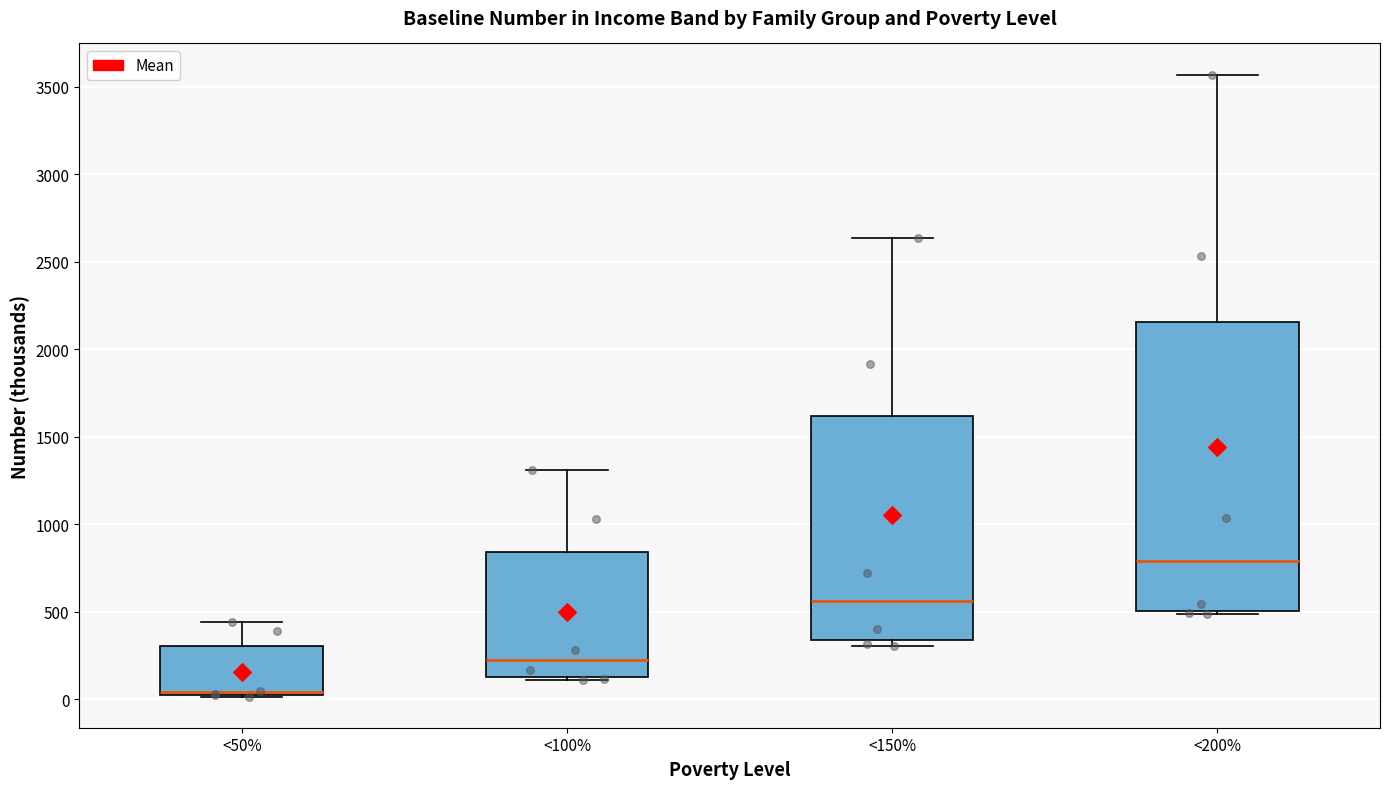

Reading left to right, read every box against the y-axis: the position of its median line, the range the box covers, and the ends of its whiskers. The values are not printed on the chart, so give them approximately, as read against the axis.

<50%: median 50 (drawn on the box's lower edge), box 50 to 300, whiskers 0 to 450
<100%: median 200, box 150 to 850, whiskers 100 to 1300
<150%: median 550, box 350 to 1600, whiskers 300 to 2650
<200%: median 800, box 500 to 2150, whiskers 500 (just below the box's lower edge) to 3550